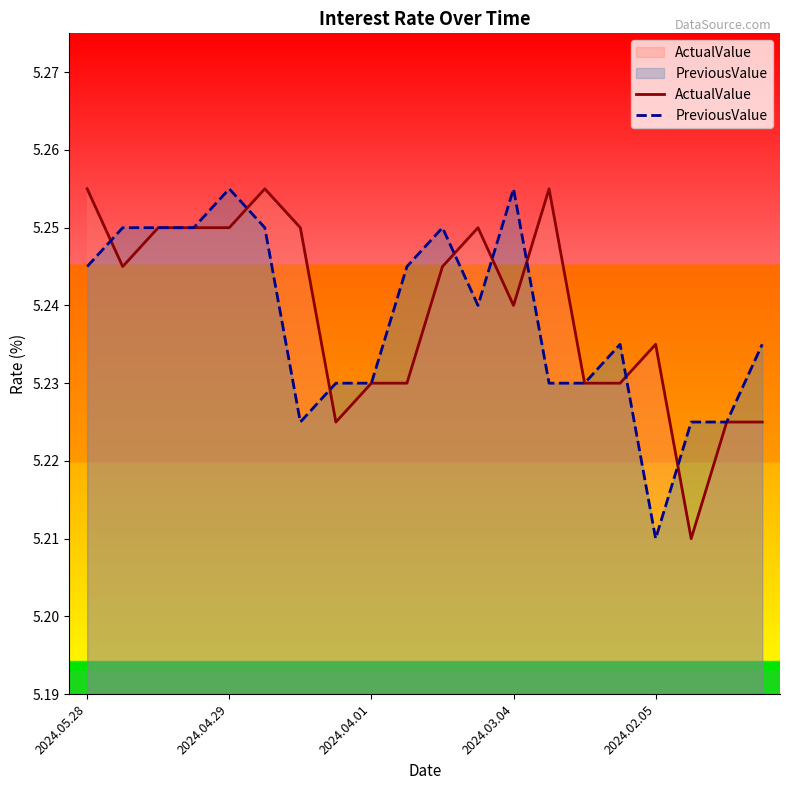

At which label is ActualValue closest to 5?

17